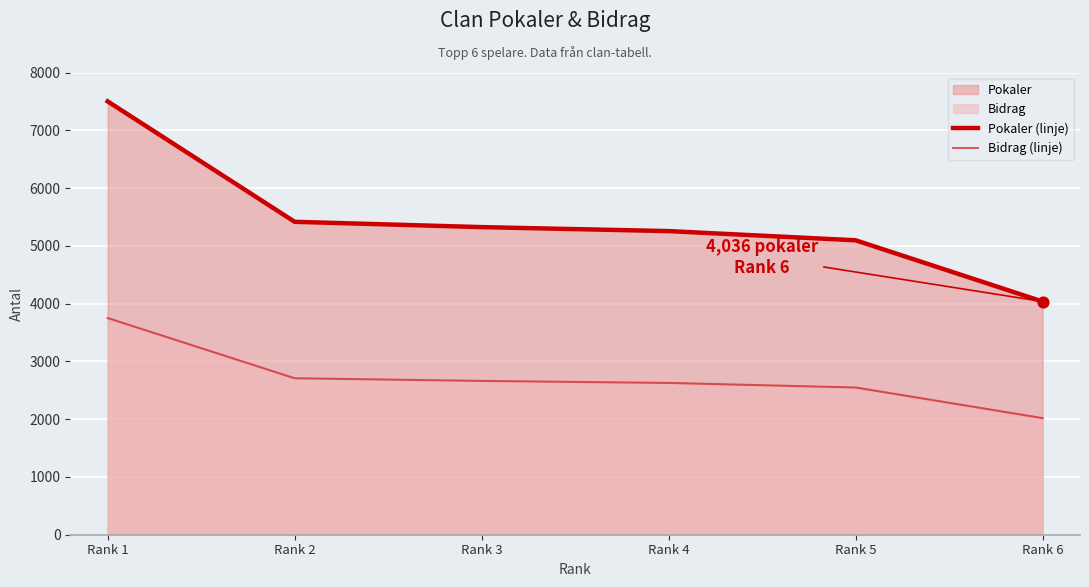

Which series reaches the maximum Y coordinate?

Pokaler (linje)